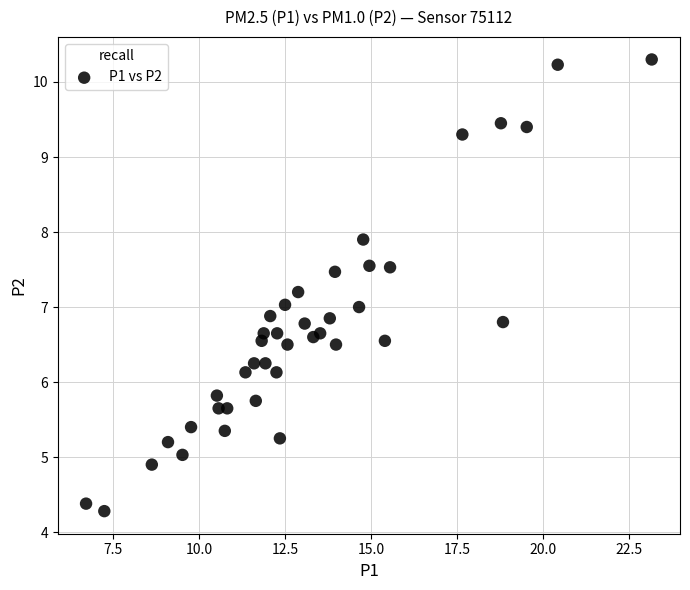

What is the range of X values (max minus min)?

16.4